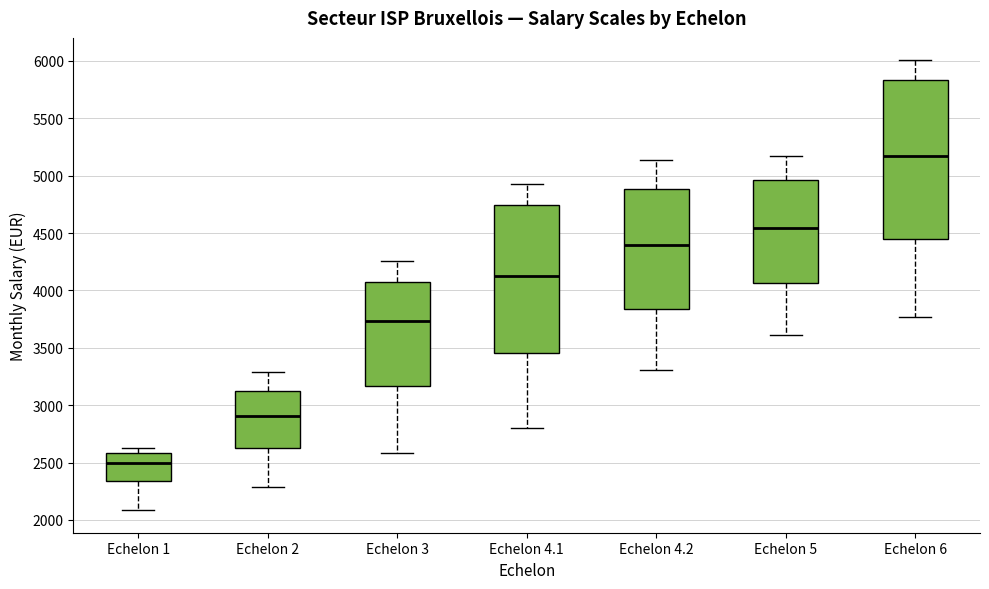

Which box has the lowest median line?

Echelon 1